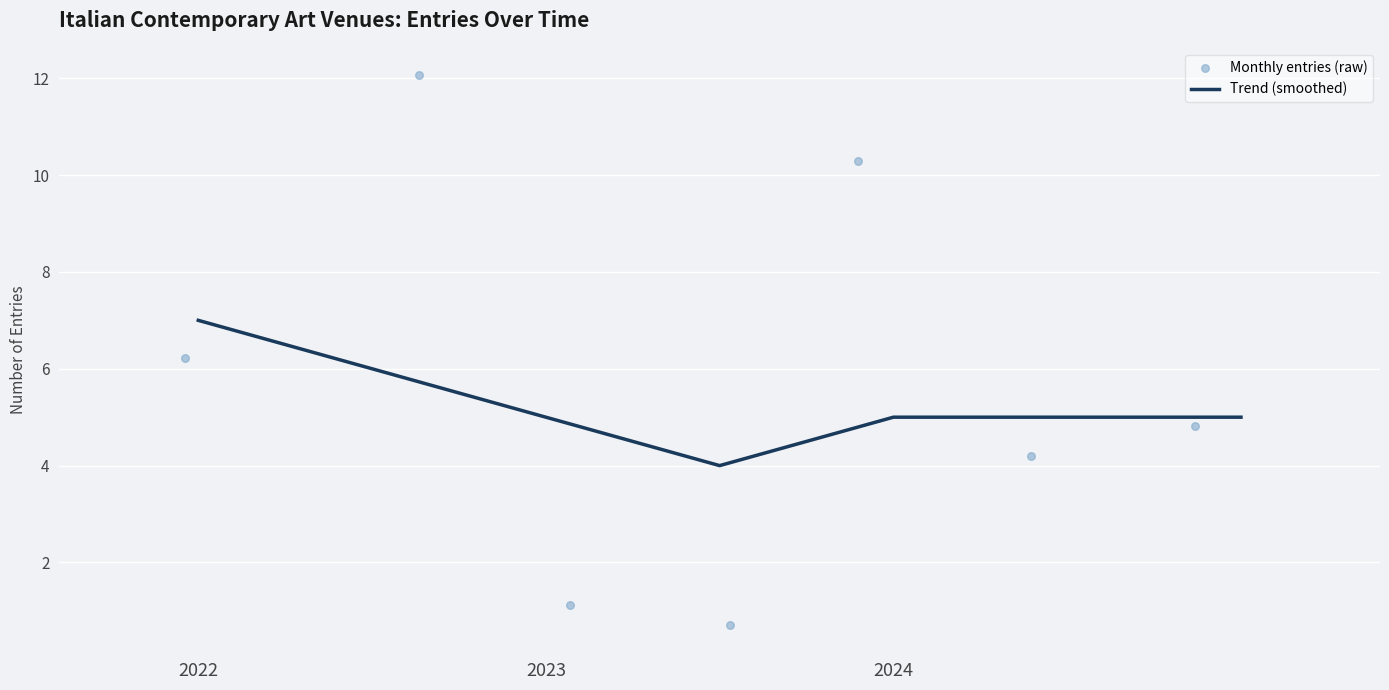

True or false: Trend (smoothed) has a value of 5 at 2023.

True